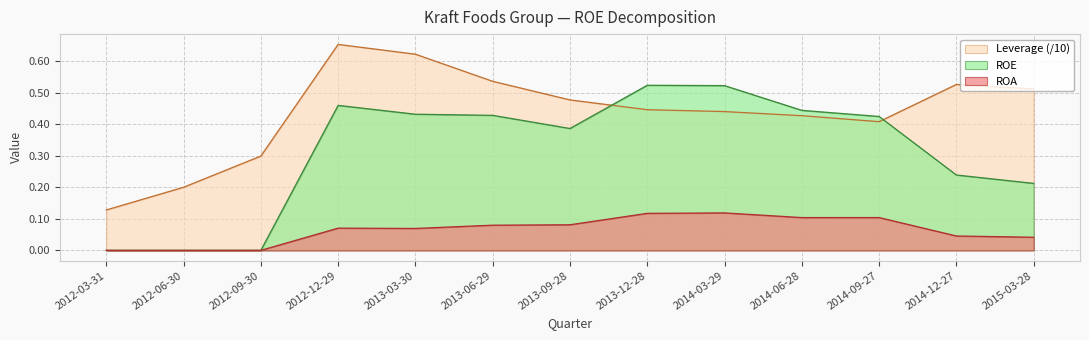

What is the difference between the maximum and minimum values in the ROA series?

0.1